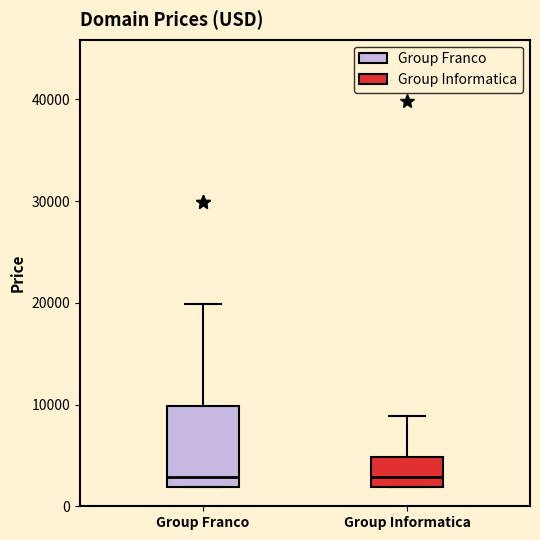

Reading left to right, read every box against the y-axis: the position of its median line, the range the box covers, and the ends of its whiskers. The values are not printed on the chart, so give them approximately, as read against the axis.

Group Franco: median 3000, box 2000 to 10000, whiskers 2000 to 20000
Group Informatica: median 3000, box 2000 to 5000, whiskers 2000 to 9000